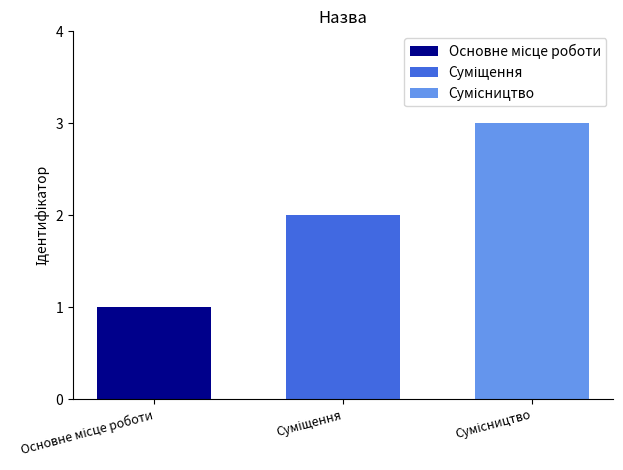

What is the minimum value shown in the chart?

1